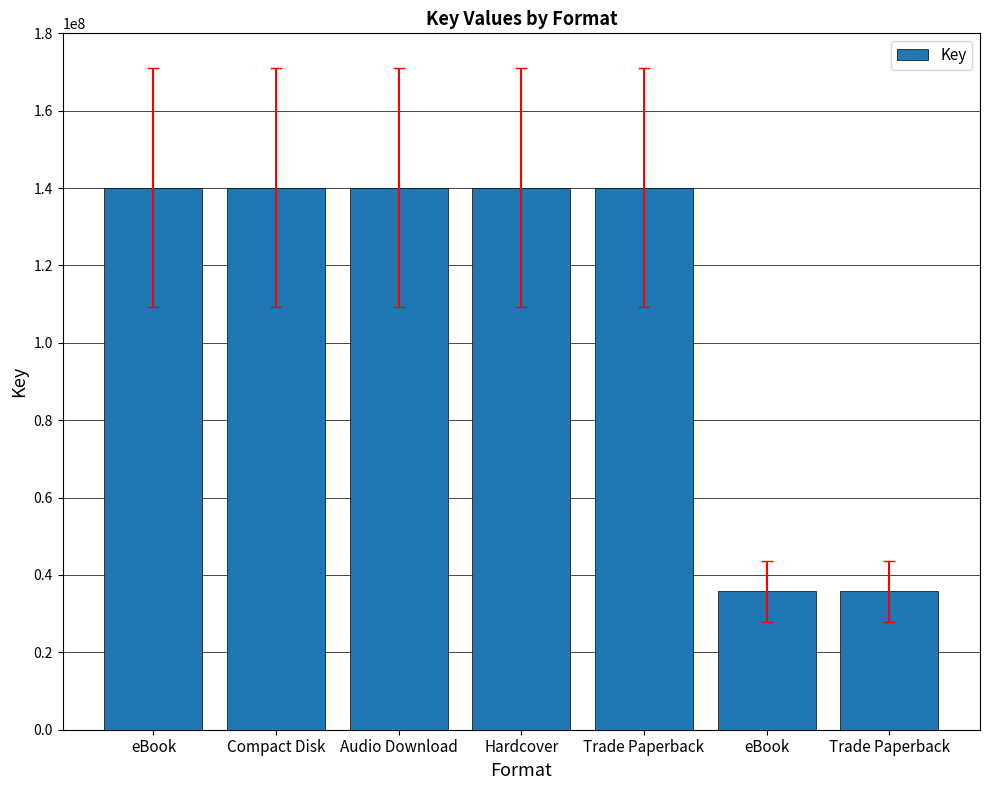

Is it true that the value at eBook is 140119518?

True